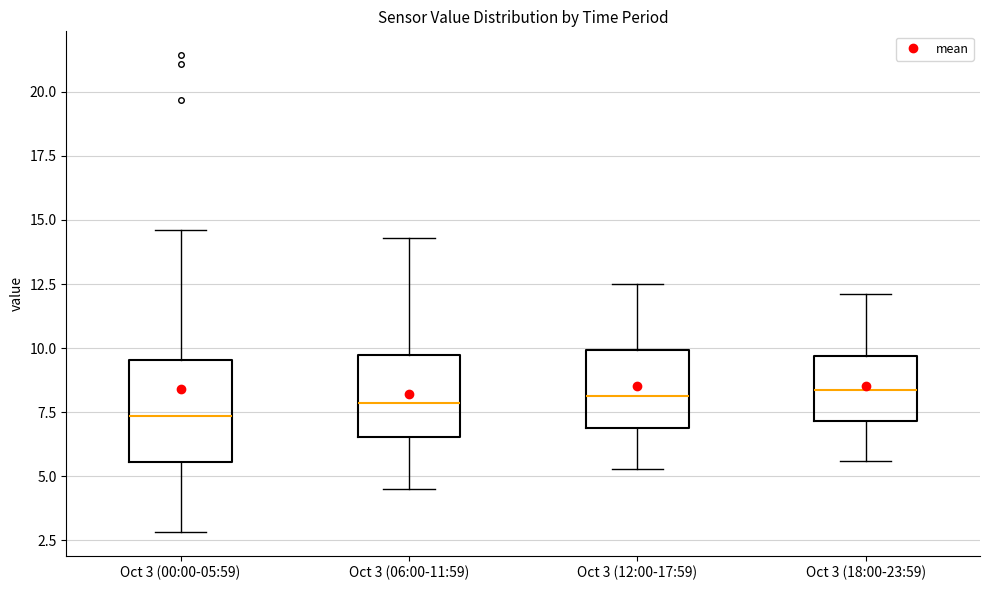

Reading left to right, read every box against the y-axis: the position of its median line, the range the box covers, and the ends of its whiskers. The values are not printed on the chart, so give them approximately, as read against the axis.

Oct 3 (00:00-05:59): median 7.5, box 5.5 to 9.5, whiskers 3.0 to 14.5
Oct 3 (06:00-11:59): median 8.0, box 6.5 to 9.5, whiskers 4.5 to 14.5
Oct 3 (12:00-17:59): median 8.0, box 7.0 to 10.0, whiskers 5.5 to 12.5
Oct 3 (18:00-23:59): median 8.5, box 7.0 to 9.5, whiskers 5.5 to 12.0